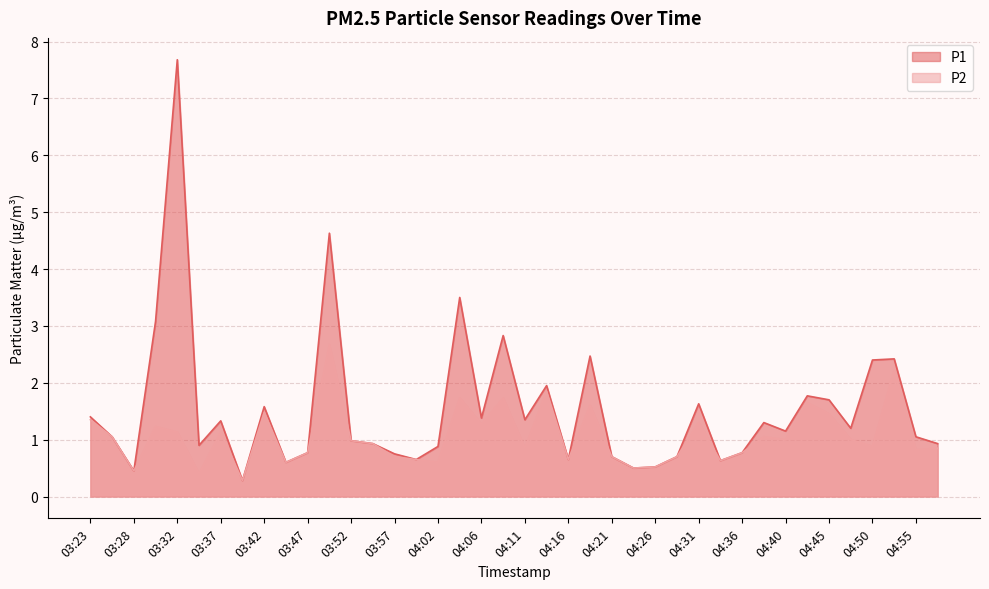

Is the value of P1 at 04:11 greater than the value of P2 at 04:02?

Yes